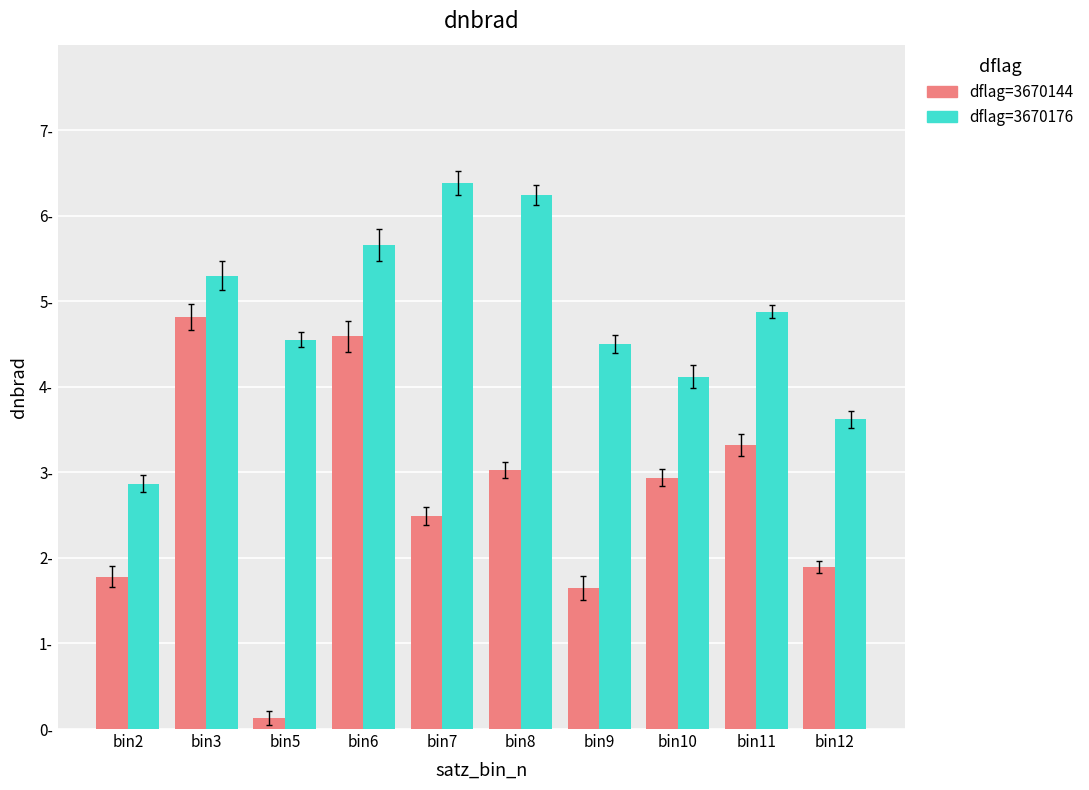

Which series changed the most between bin8 and bin12?

dflag=3670176